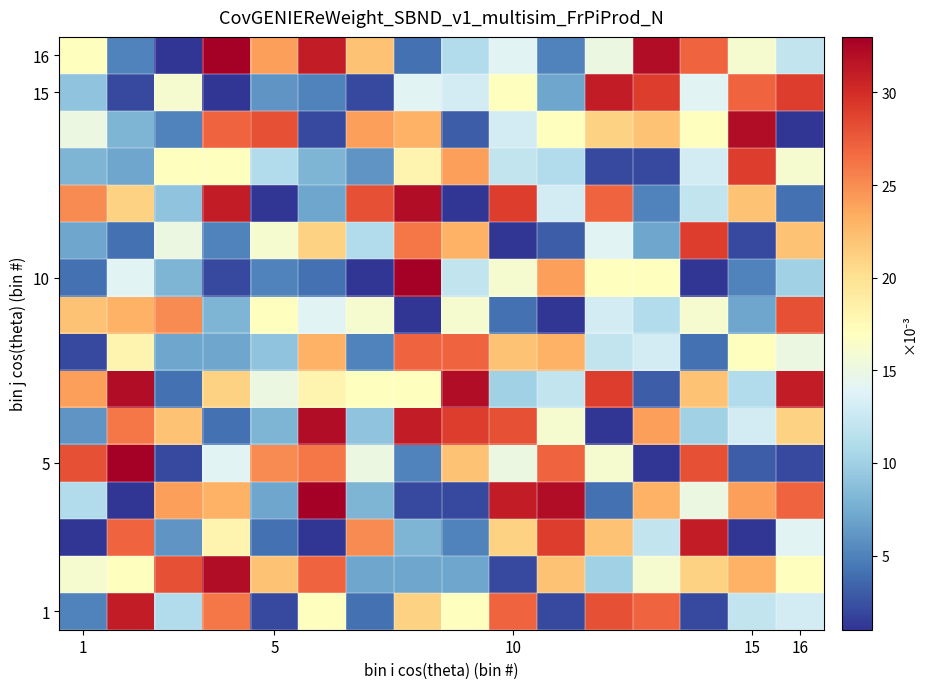

What is the minimum value shown in the chart?

1